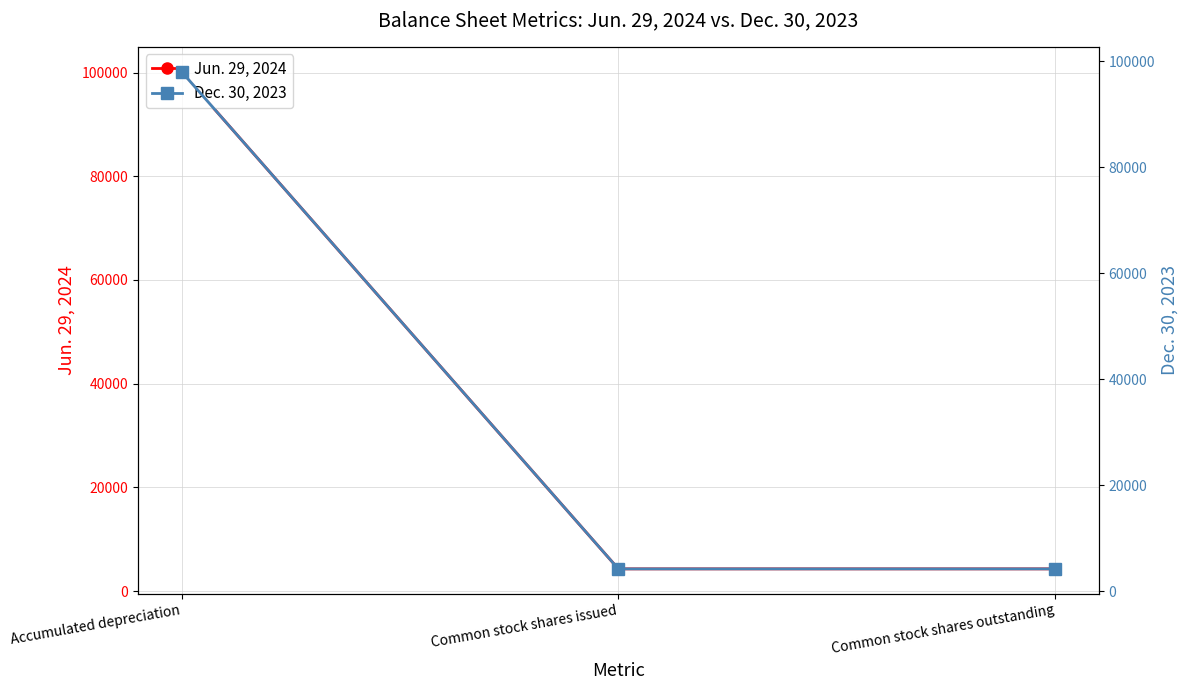

What is the highest value of the Dec. 30, 2023 series?

98010